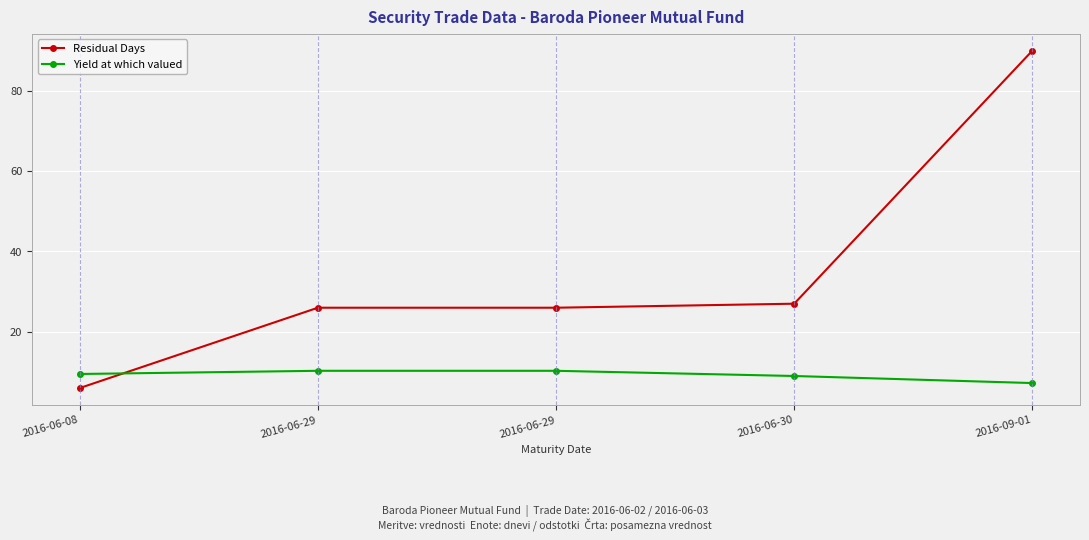

Rank the series by their maximum value, from highest to lowest.

Residual Days, Yield at which valued